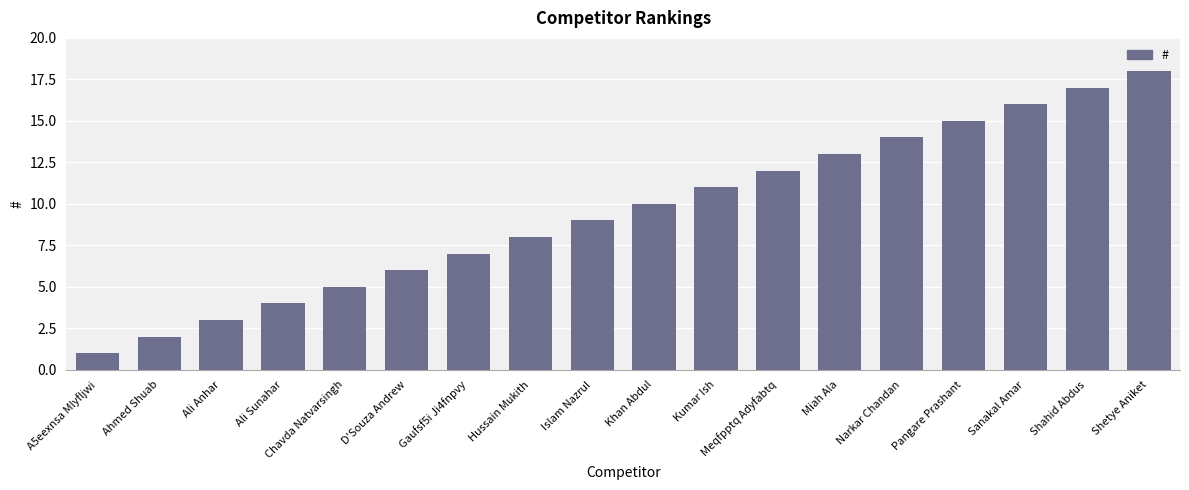

What is the label of the 4th bar from the right?

Pangare Prashant